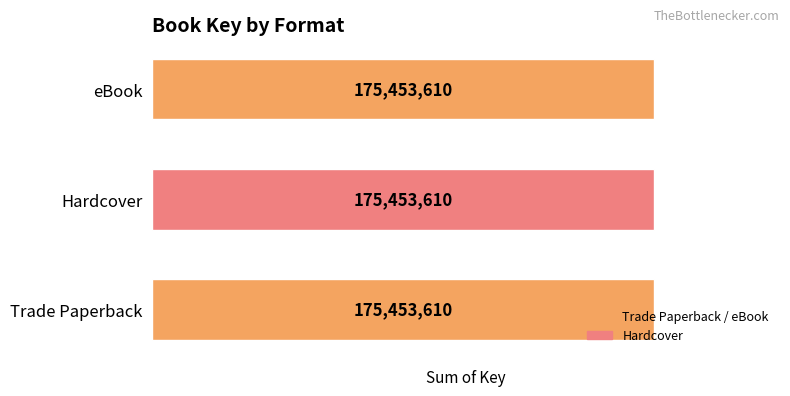

Which series has the widest spread of values?

Trade Paperback